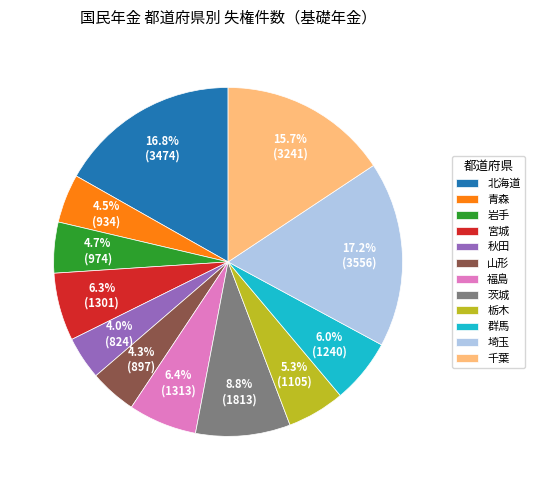

Which has a higher value, 宮城 or 青森?

宮城